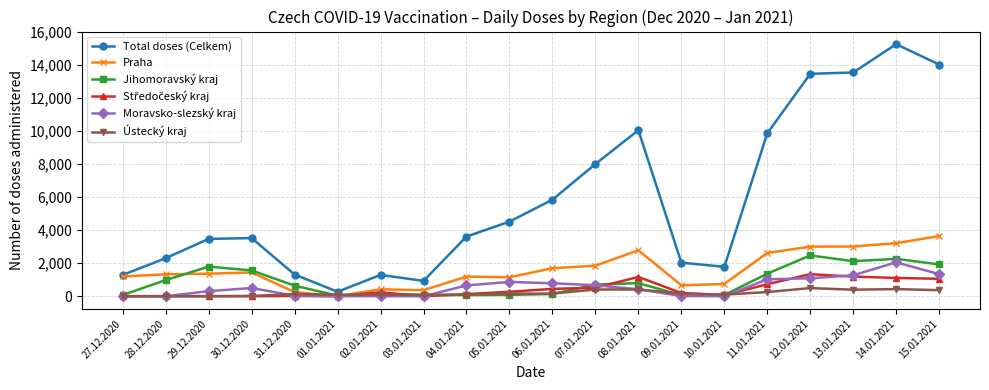

True or false: Praha has a value of 1692 at 06.01.2021.

True